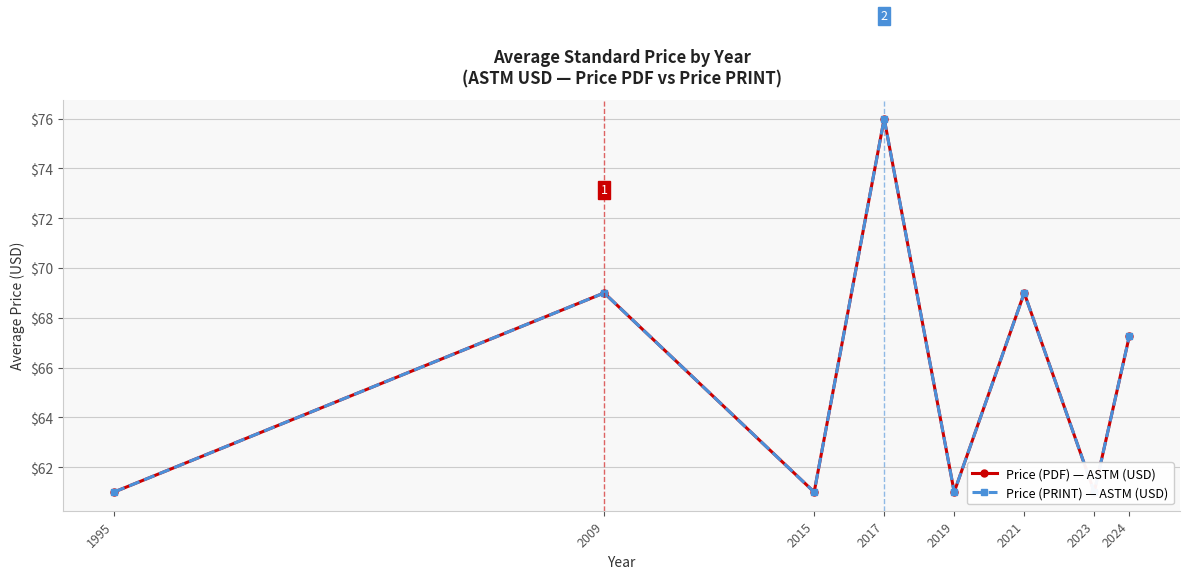

What is the lowest value of the Price (PDF) — ASTM (USD) series?

61.0